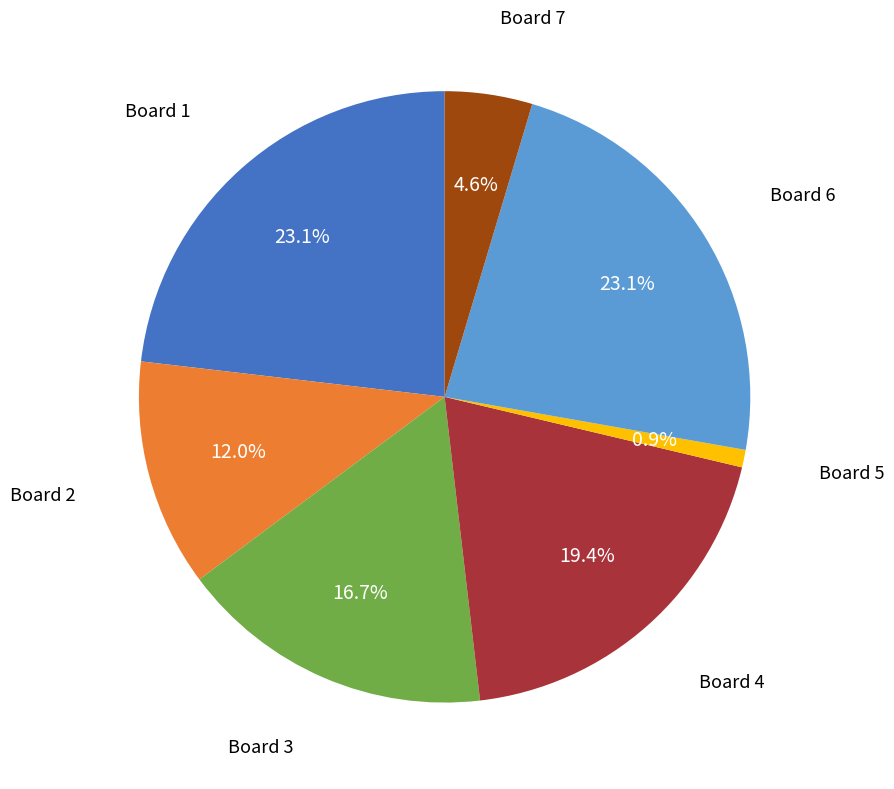

Does any single category account for the majority?

No